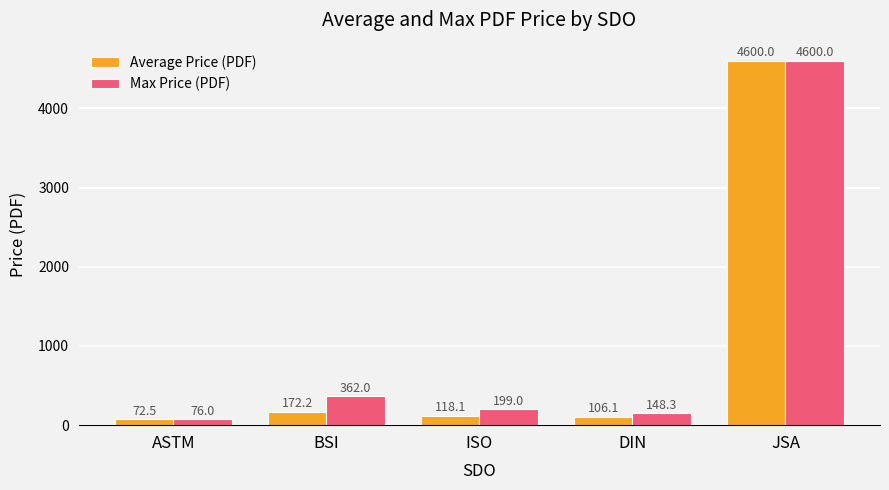

What is the minimum value shown in the chart?

72.5